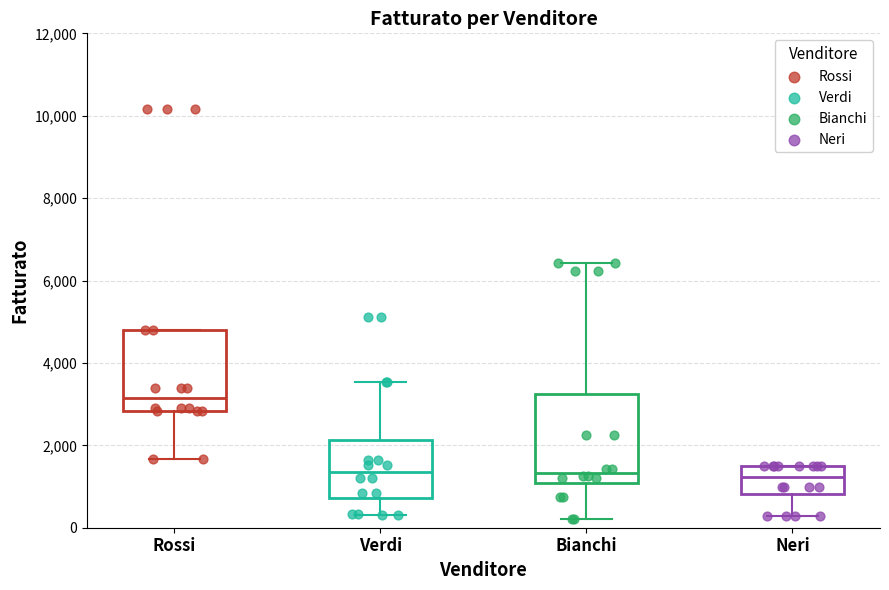

Where does the lower whisker of the box for Bianchi end on the y-axis? The values are not printed on the chart, so give them approximately, as read against the axis.

200